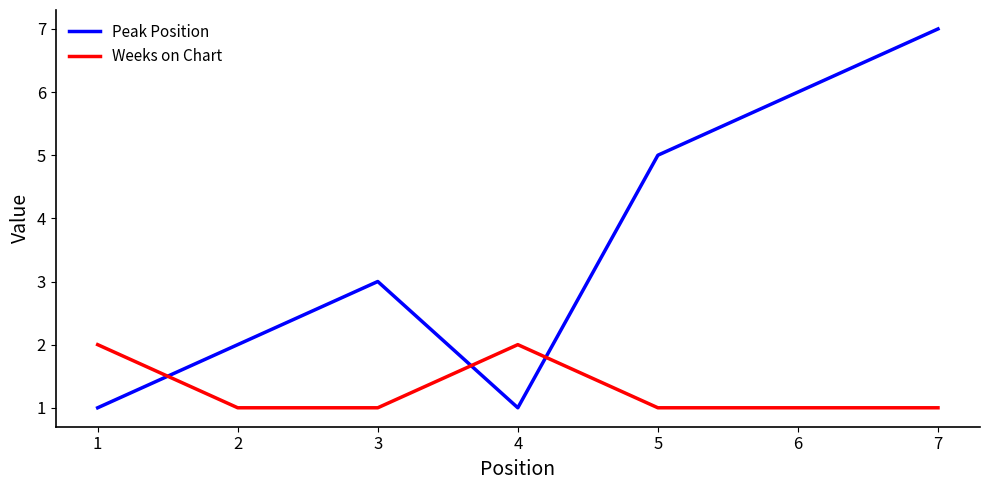

True or false: Weeks on Chart has a value of 1 at 4.

False